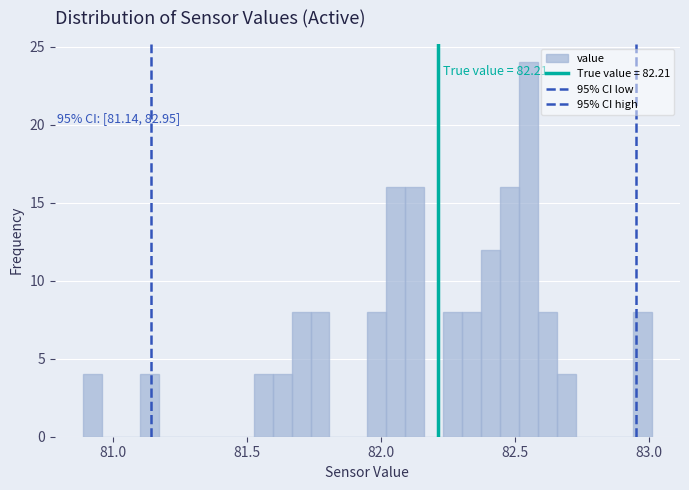

Around what value on the x-axis is the tallest bar? Give the approximate position of its centre, as read against the axis.

82.55